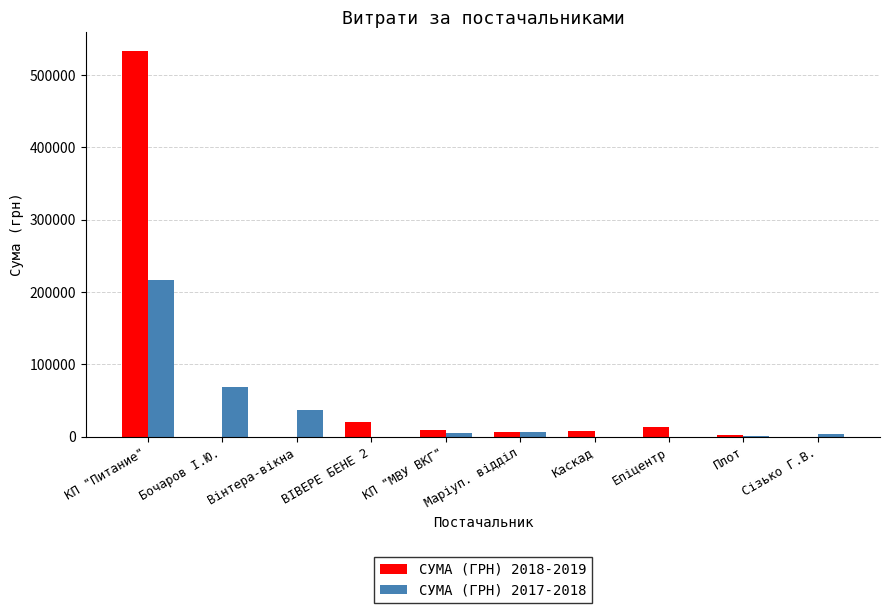

Is it true that СУМА (ГРН) 2017-2018 equals 138359.1 at Епіцентр?

False